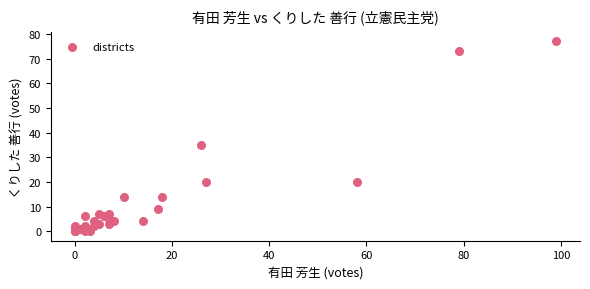

What Y value in the scatter plot is closest to 38?

35